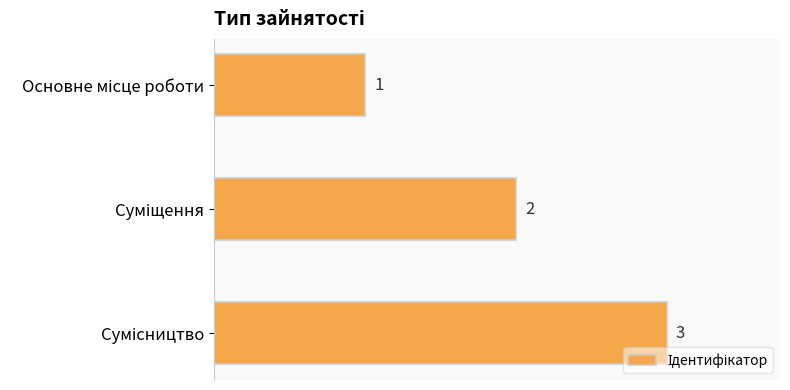

What is the value of the 1st bar from the top?

1